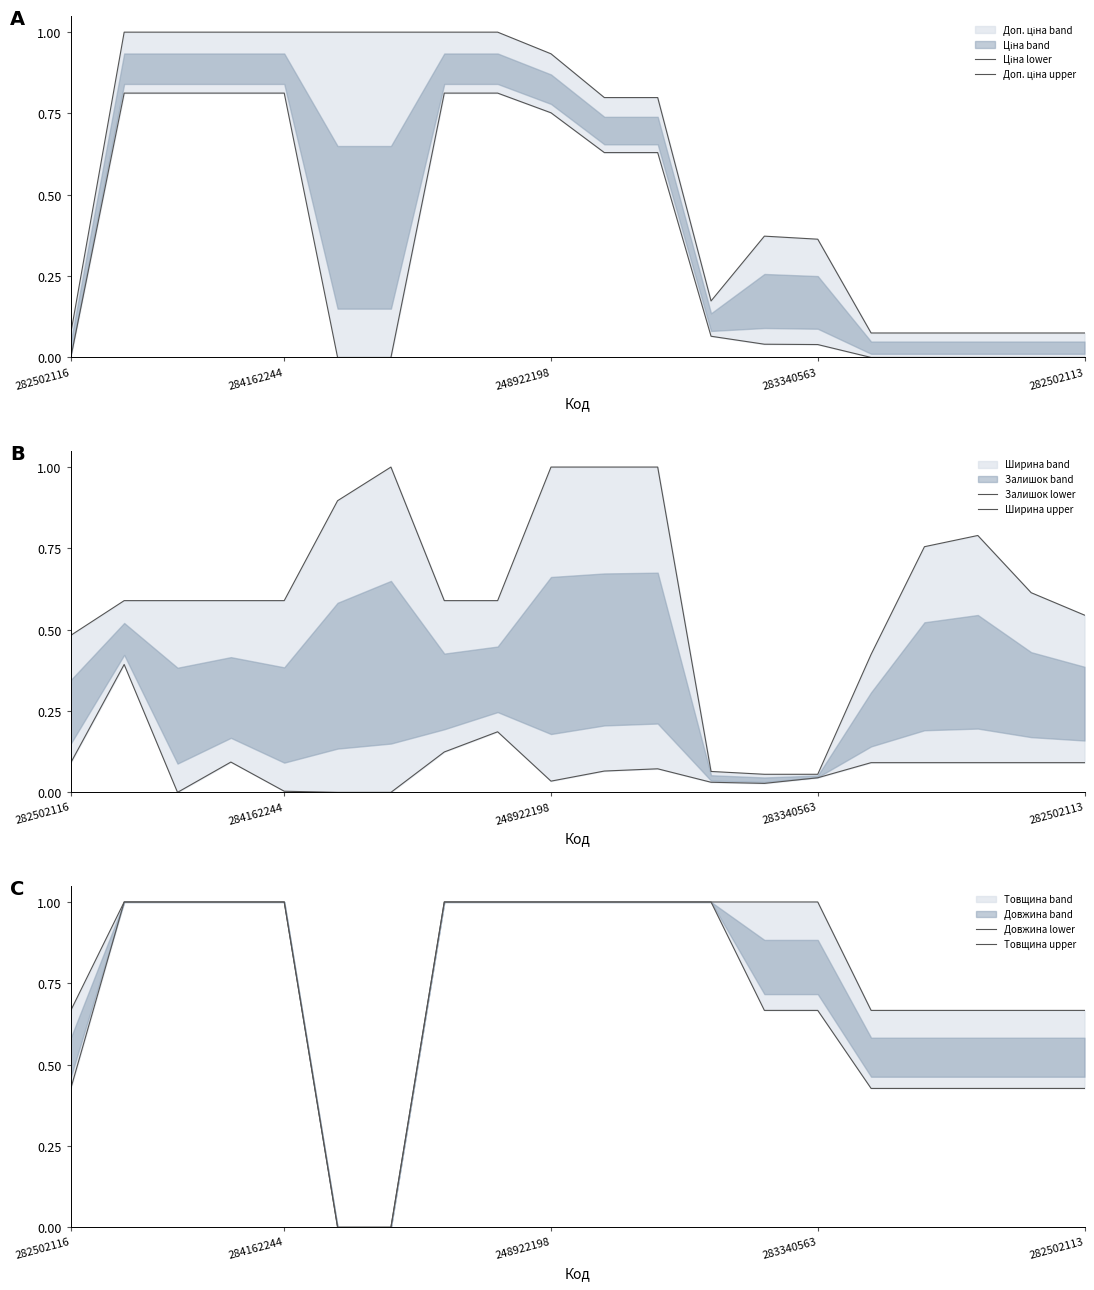

Rank the series at 282502113 from highest to lowest value.

Товщина upper, Ширина upper, Довжина lower, Залишок lower, Доп. ціна upper, Ціна lower